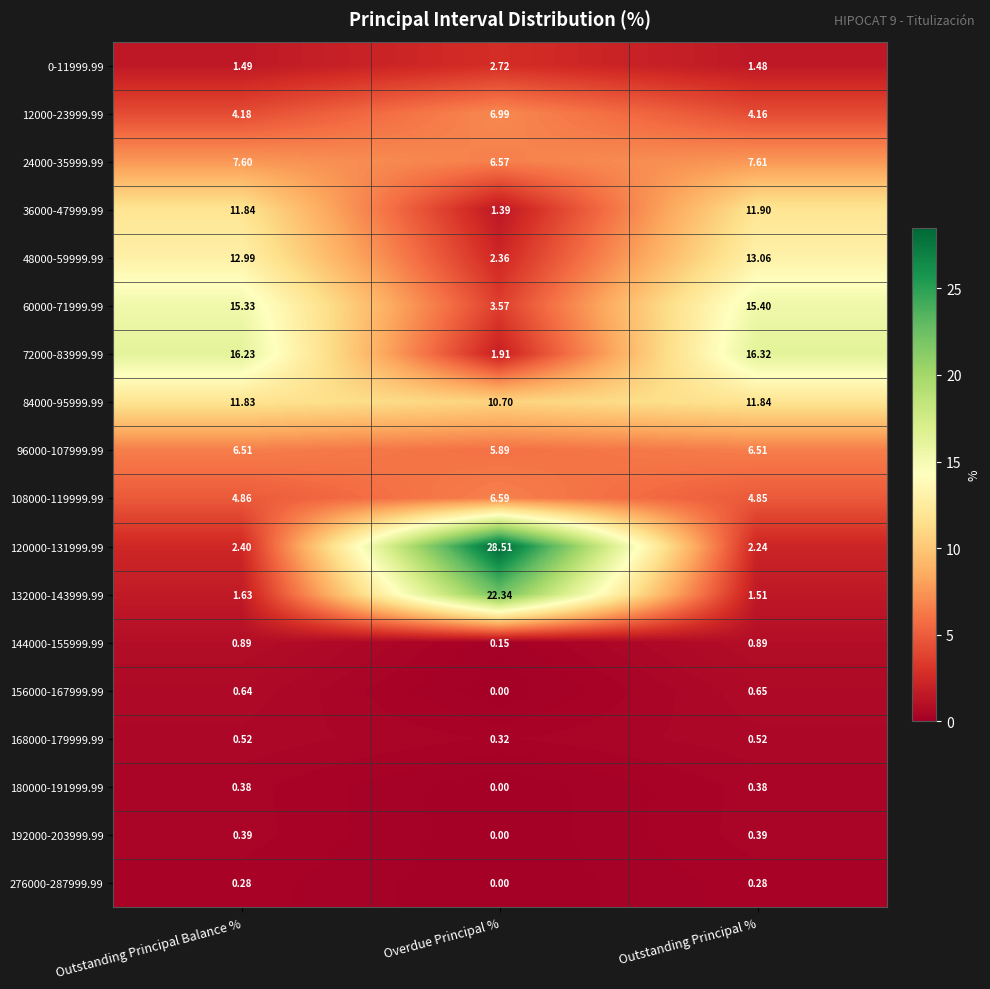

Rank the series by their maximum value, from lowest to highest.

276000-287999.99, 180000-191999.99, 192000-203999.99, 168000-179999.99, 156000-167999.99, 144000-155999.99, 0-11999.99, 96000-107999.99, 108000-119999.99, 12000-23999.99, 24000-35999.99, 84000-95999.99, 36000-47999.99, 48000-59999.99, 60000-71999.99, 72000-83999.99, 132000-143999.99, 120000-131999.99